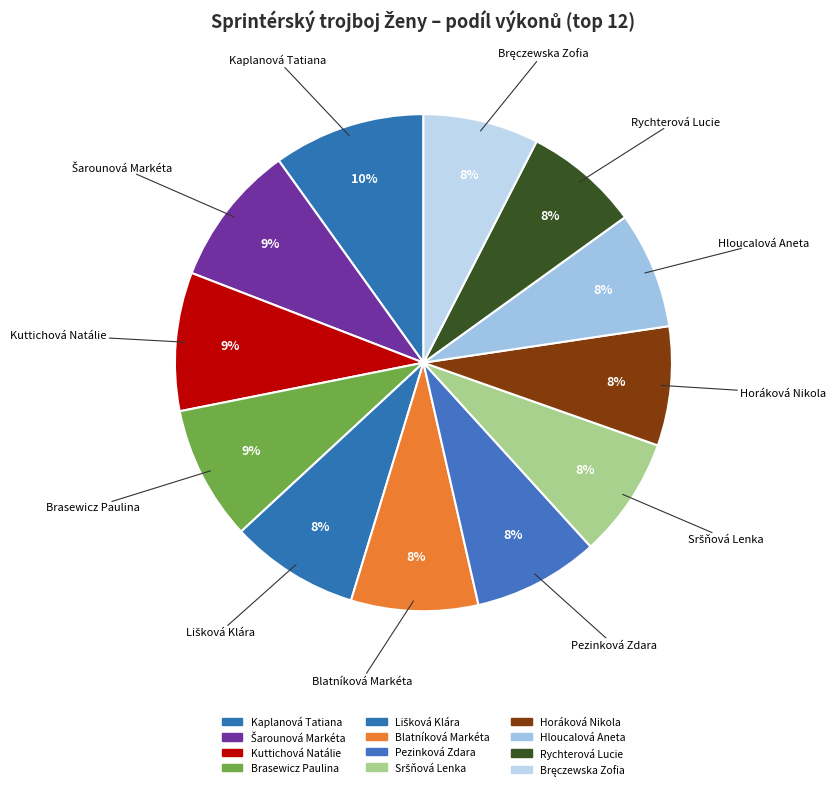

Count the number of slices in the pie.

12